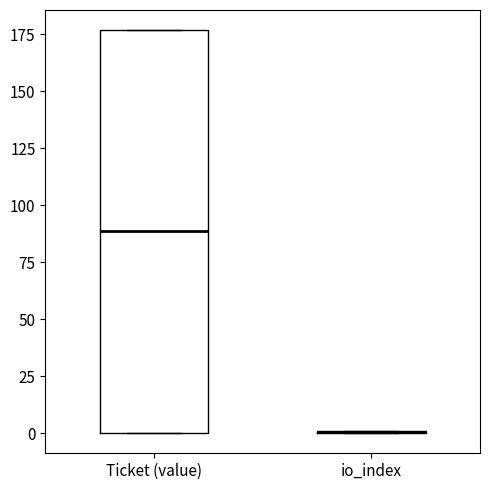

Where is the lower edge of the box for Ticket (value) on the y-axis? The values are not printed on the chart, so give them approximately, as read against the axis.

0